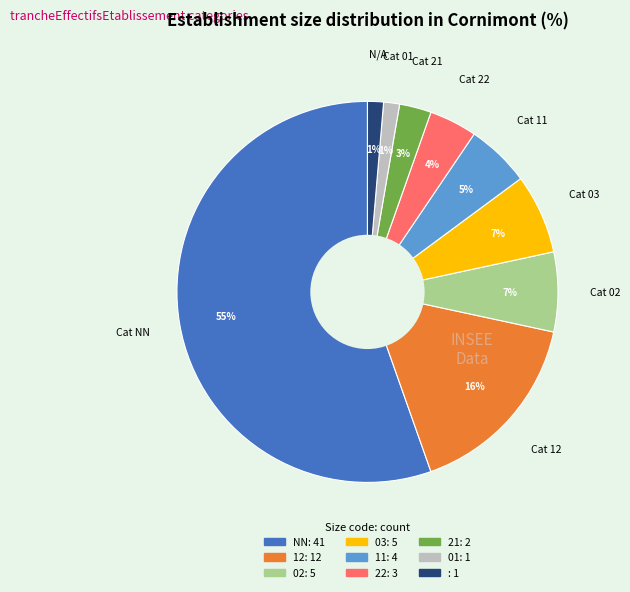

To the nearest percent, what is the average slice percentage?

11%